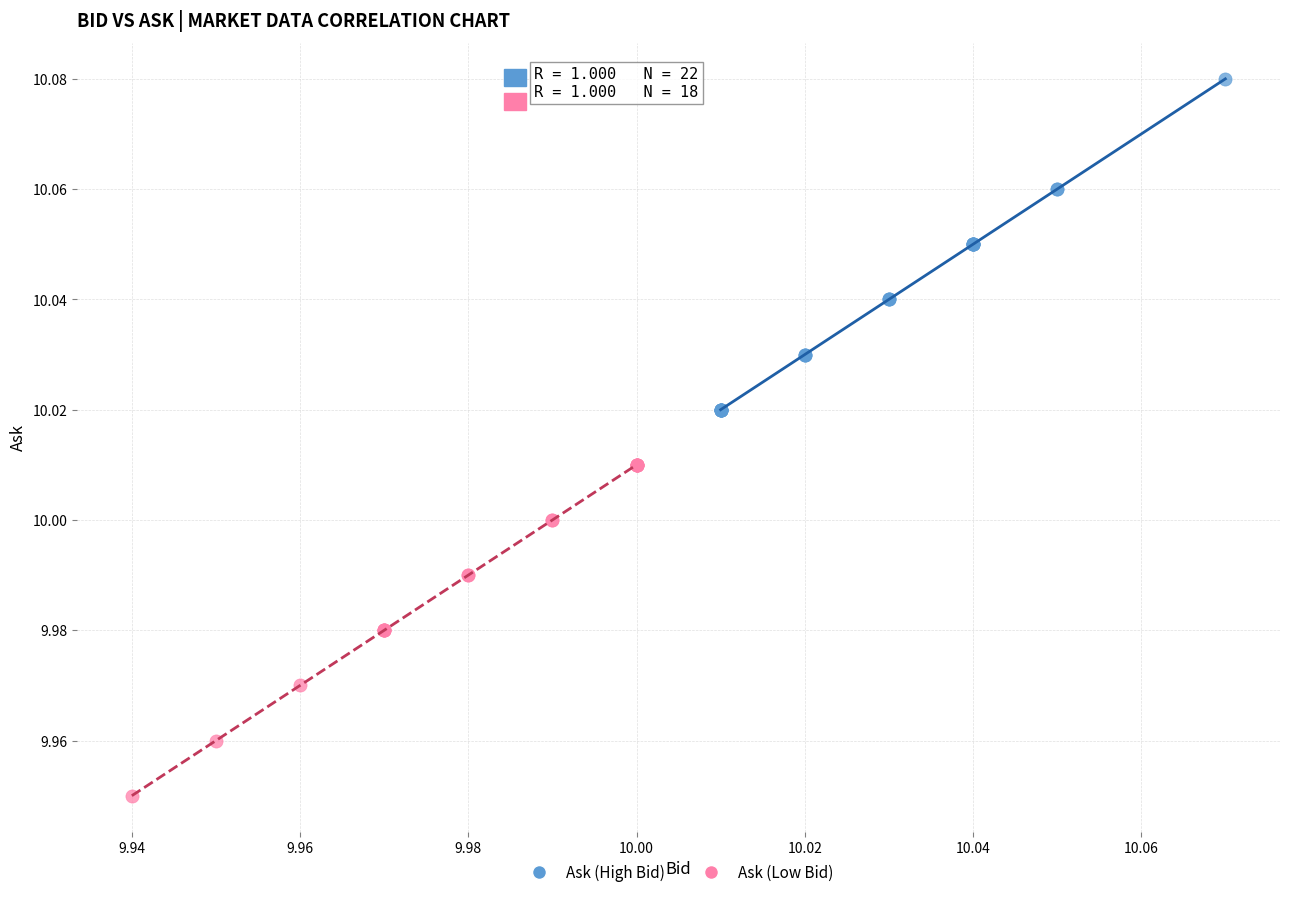

Which series reaches the minimum Y coordinate?

Ask (Low Bid)